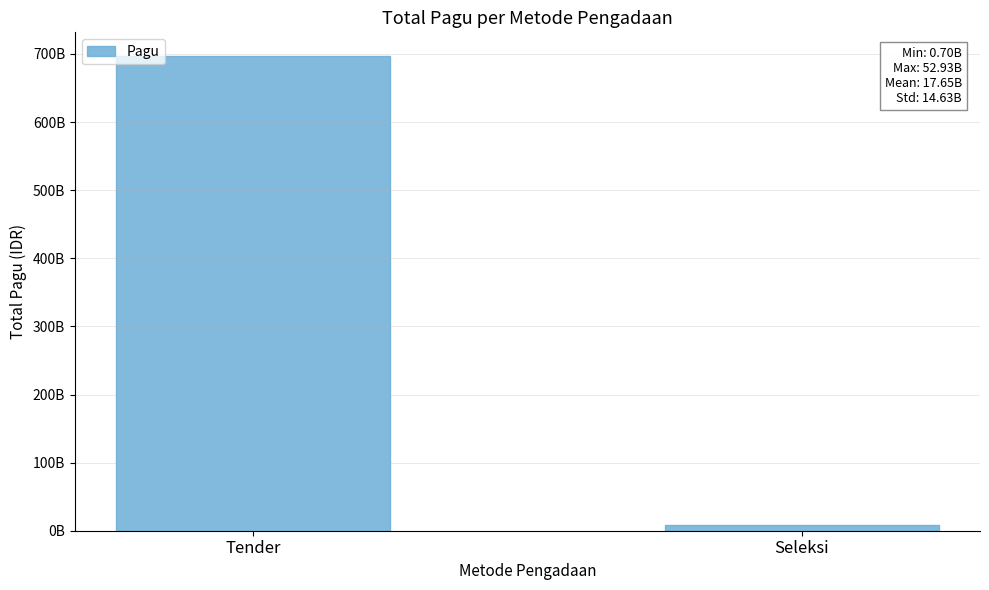

What is the greatest value displayed?

696937515950